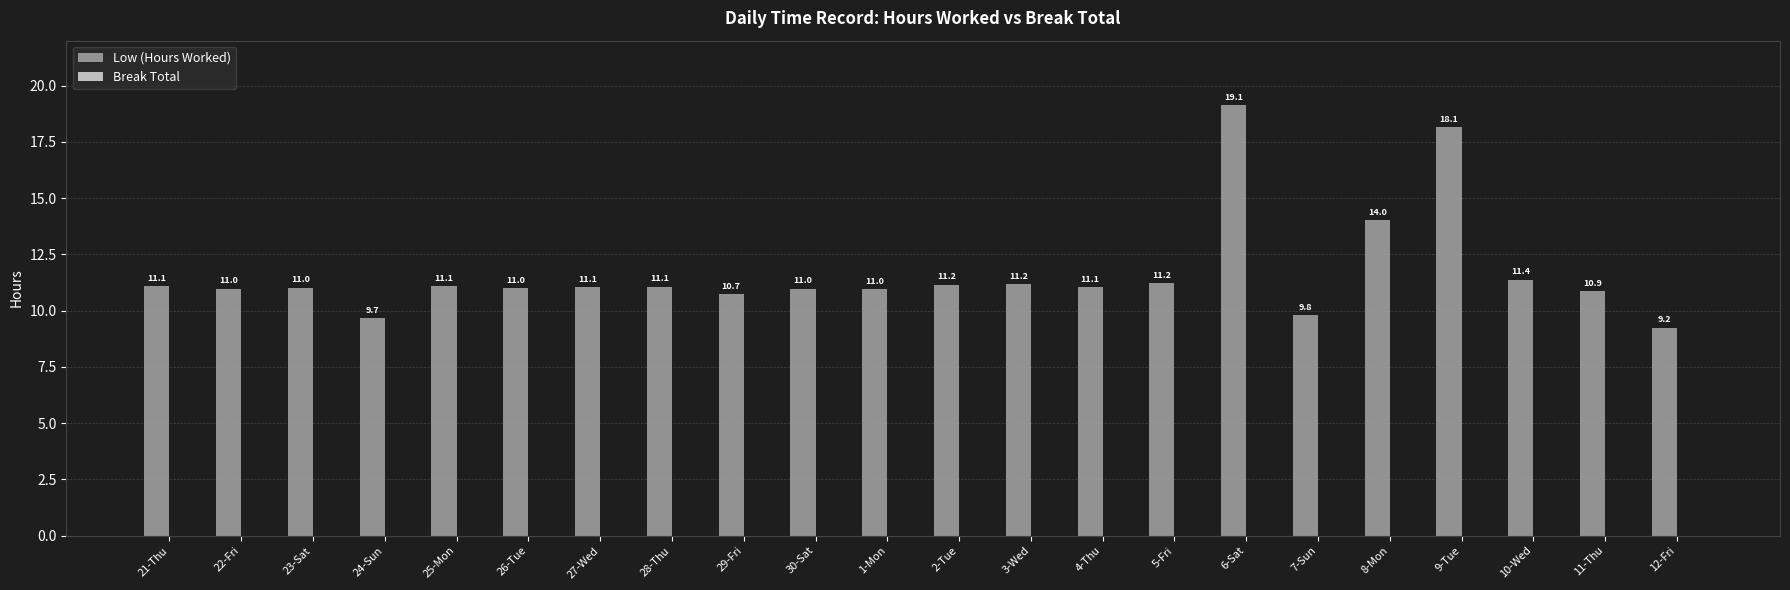

The value at 8-Mon is 14.0. True or false?

True